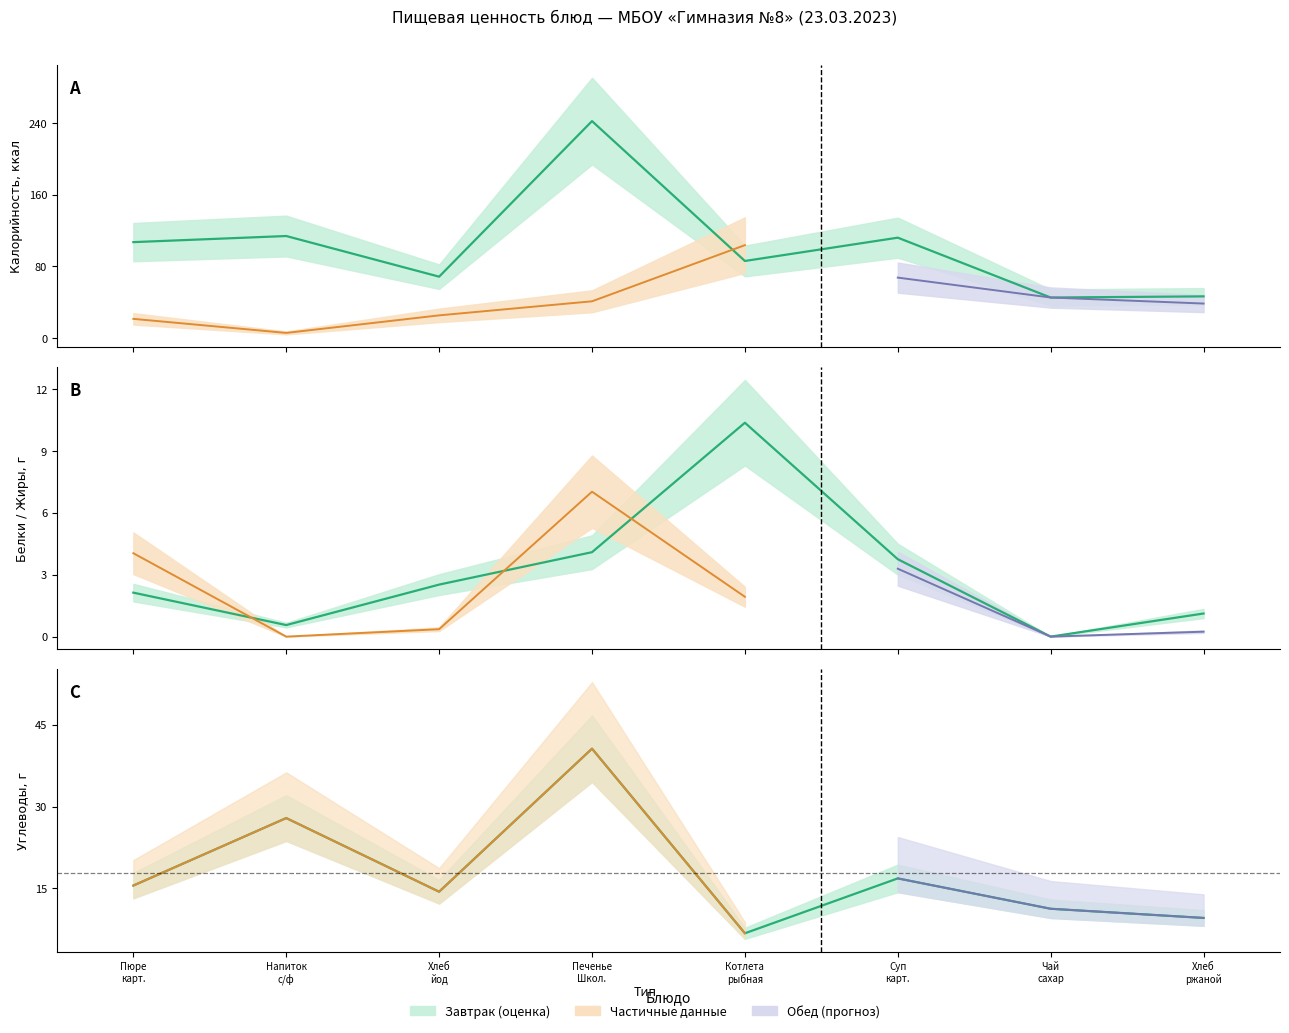

The value of Углеводы at Печенье Школ. is 22.8. True or false?

False